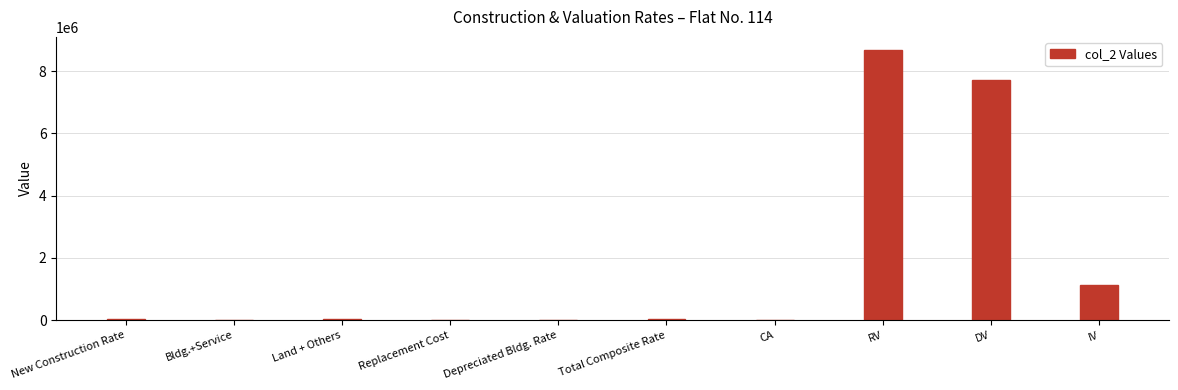

Where is the data nearest to the value 4334572?

IV